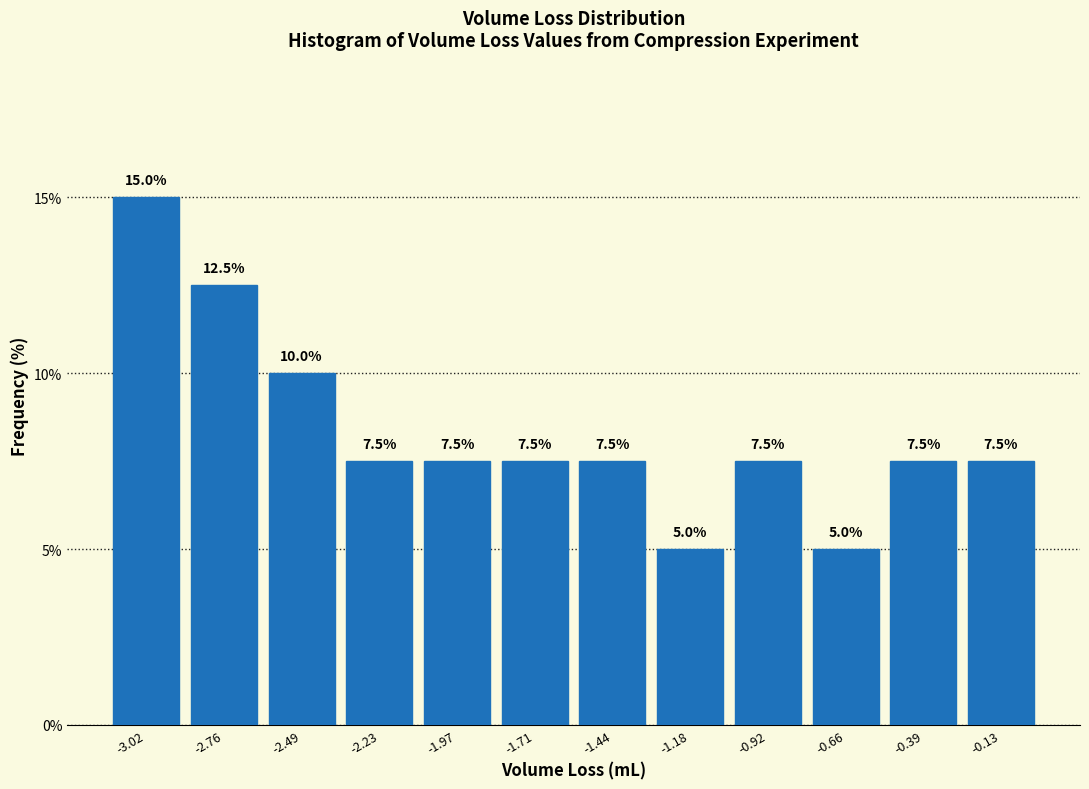

Reading left to right, list every bar in this chart as the range it spans on the x-axis followed by its height. The bar edges are not printed on the chart, so give them approximately, as read against the axis.

-3.15 to -2.90: 15.0
-2.90 to -2.60: 12.5
-2.60 to -2.35: 10.0
-2.35 to -2.10: 7.5
-2.10 to -1.85: 7.5
-1.85 to -1.55: 7.5
-1.55 to -1.30: 7.5
-1.30 to -1.05: 5.0
-1.05 to -0.80: 7.5
-0.80 to -0.50: 5.0
-0.50 to -0.25: 7.5
-0.25 to 0.00: 7.5